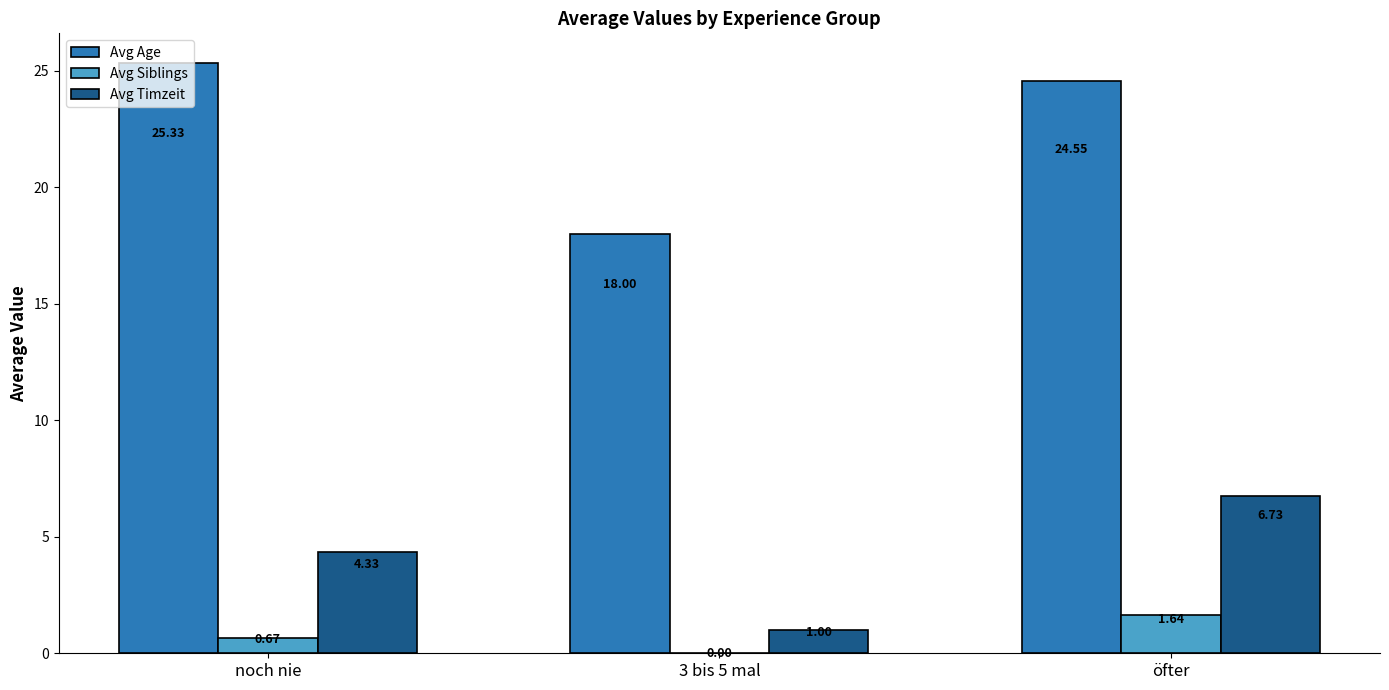

Which series has the widest spread of values?

Avg Age